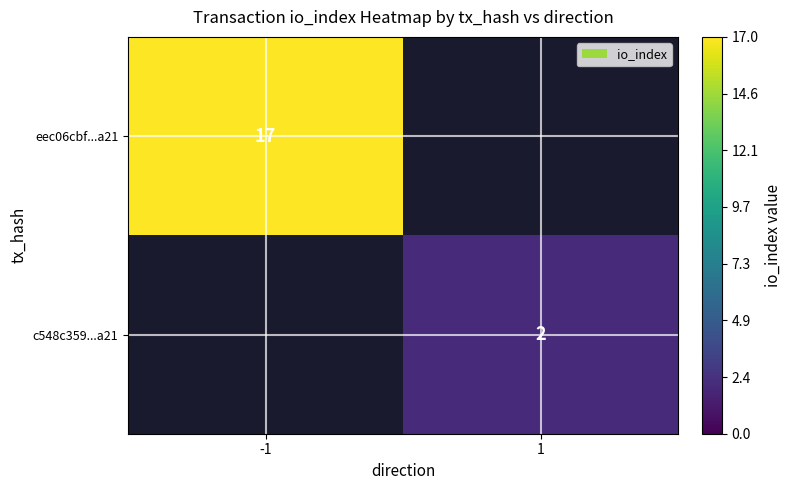

Is the value of c548c359...a21 at 1 greater than the value of eec06cbf...a21 at -1?

No